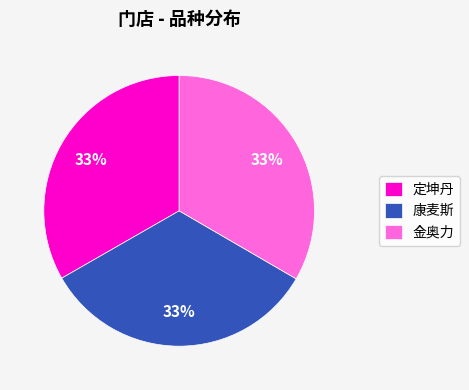

What percentage is the 定坤丹 slice, to the nearest percent?

33%